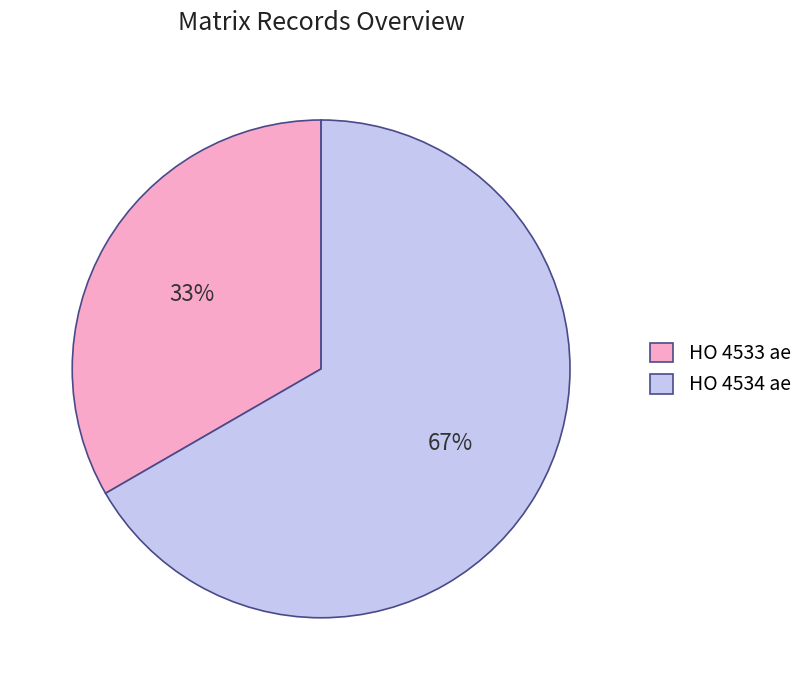

To the nearest percent, what percentage of the pie is HO 4533 ae?

33%